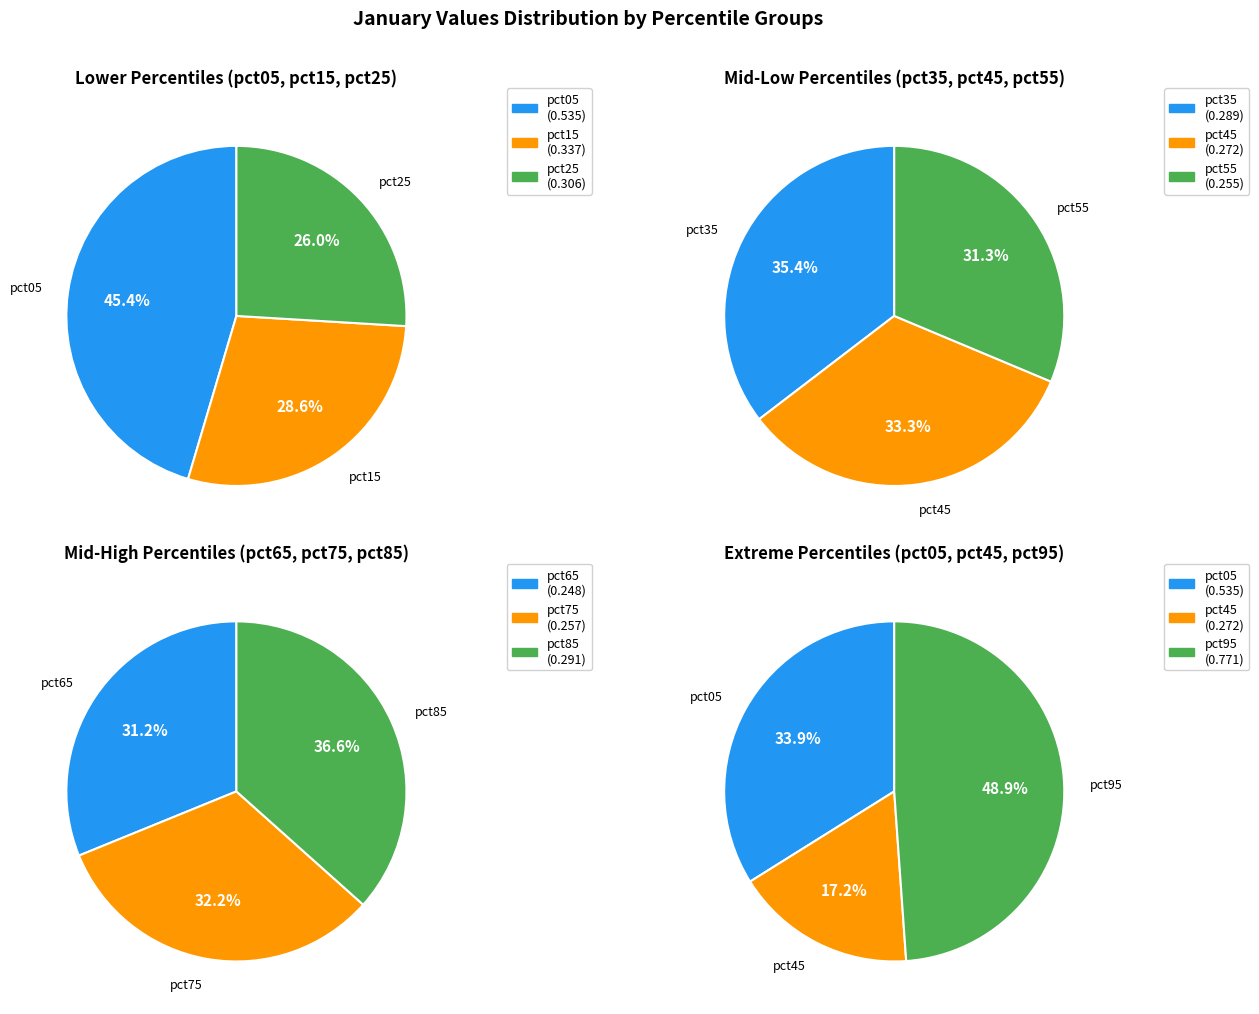

What is the change in value from pct35 to pct95?

+0.5